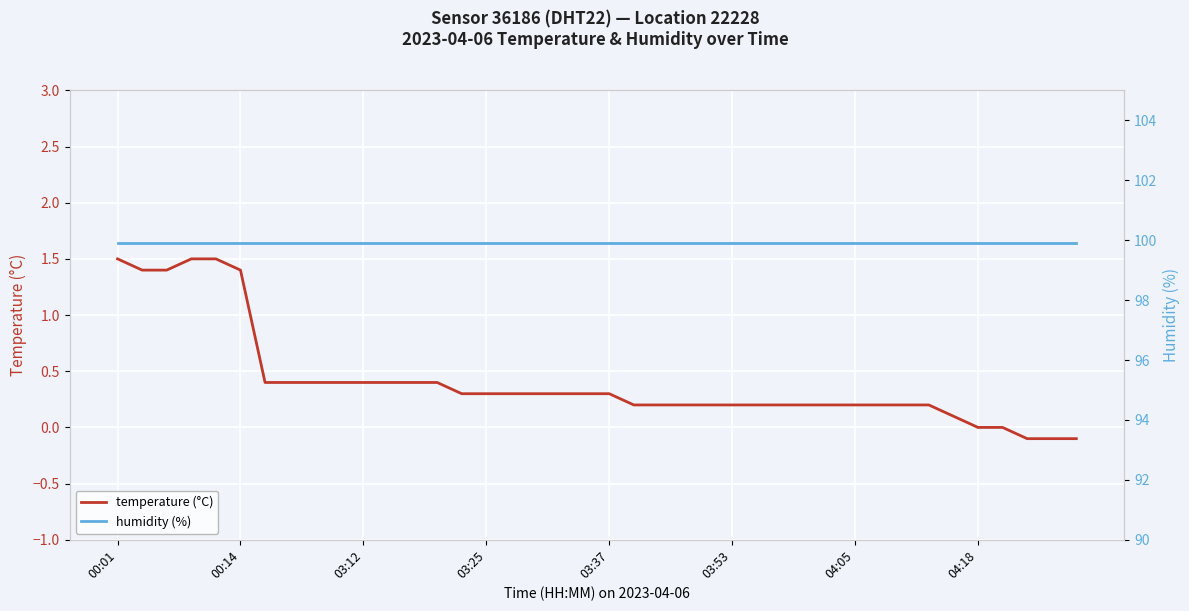

What is the lowest value of the humidity (%) series?

99.9